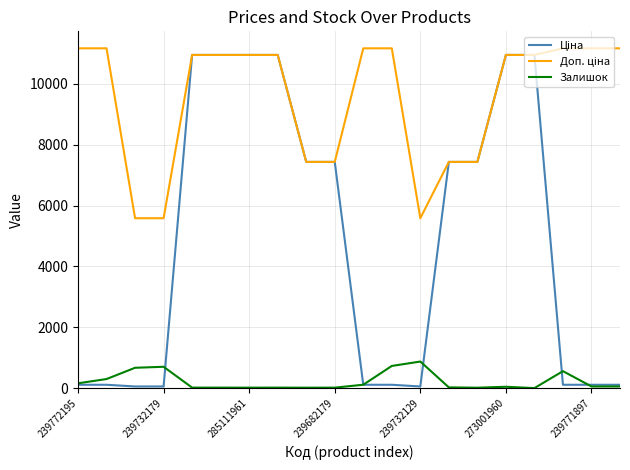

How many lines are shown in the chart?

3